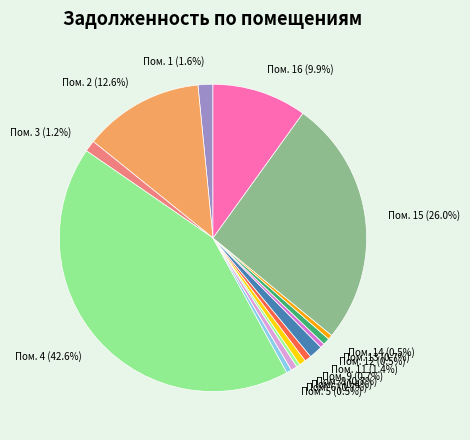

Combined, what portion of the pie is Пом. 12 (0.5%) and Пом. 15 (26.0%)?

26.5%